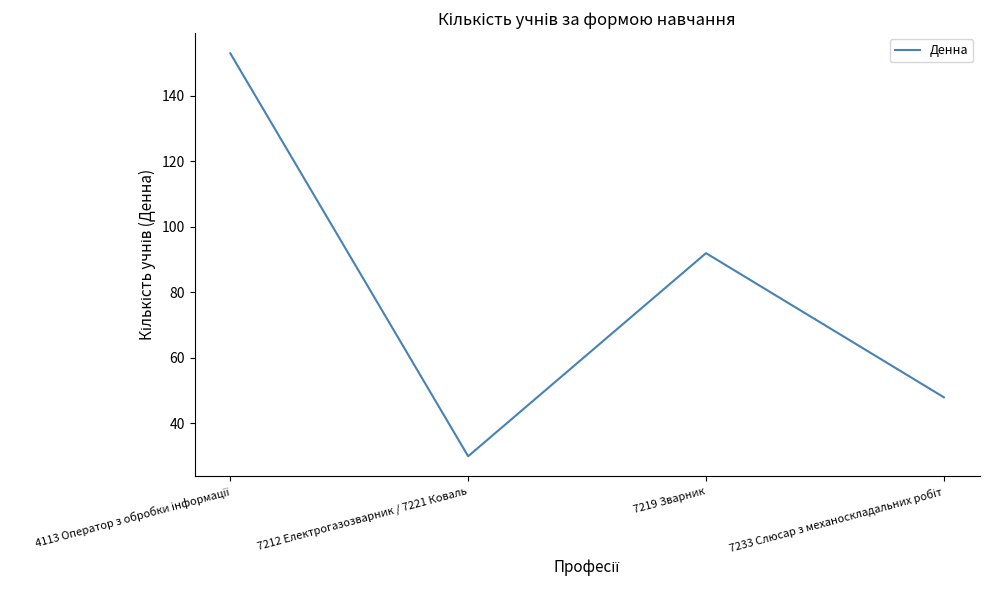

What is the greatest value displayed?

153